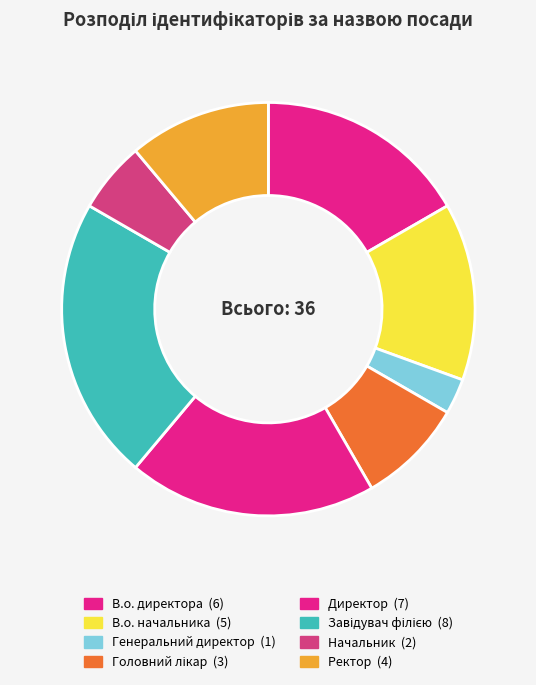

What percentage is the Головний лікар slice, to the nearest percent?

8%